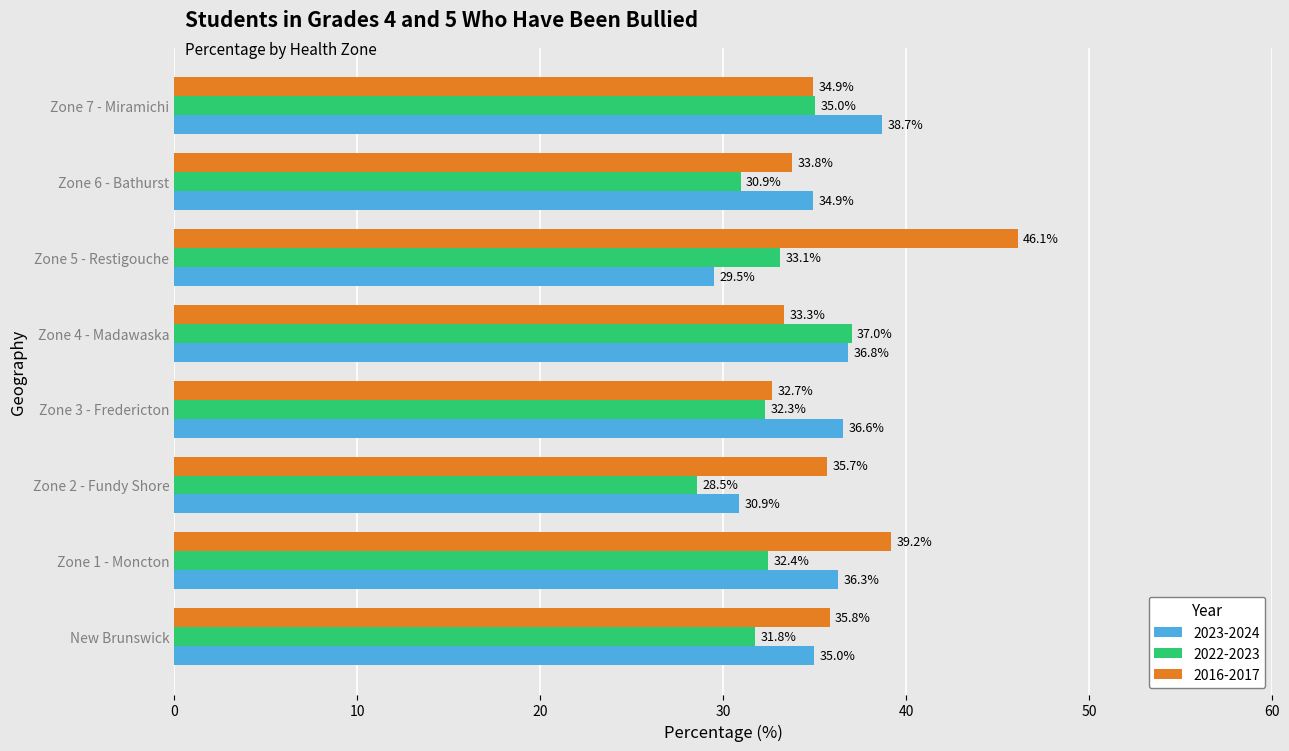

Between Zone 5 - Restigouche and Zone 7 - Miramichi, which series saw the biggest shift?

2016-2017